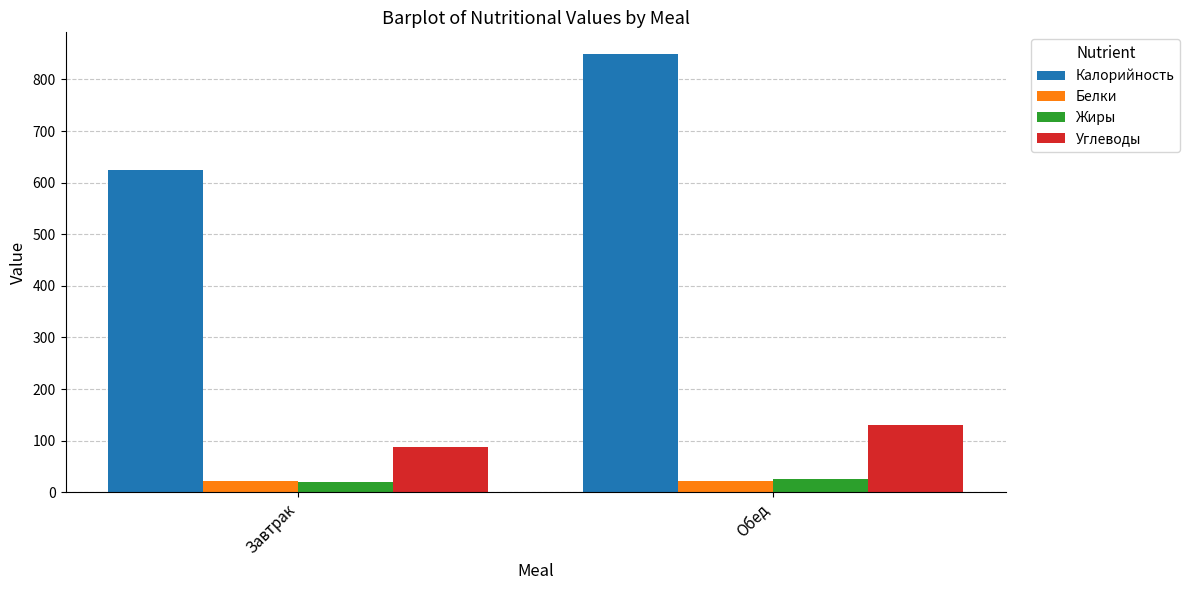

Which category has the highest value across all series?

Обед